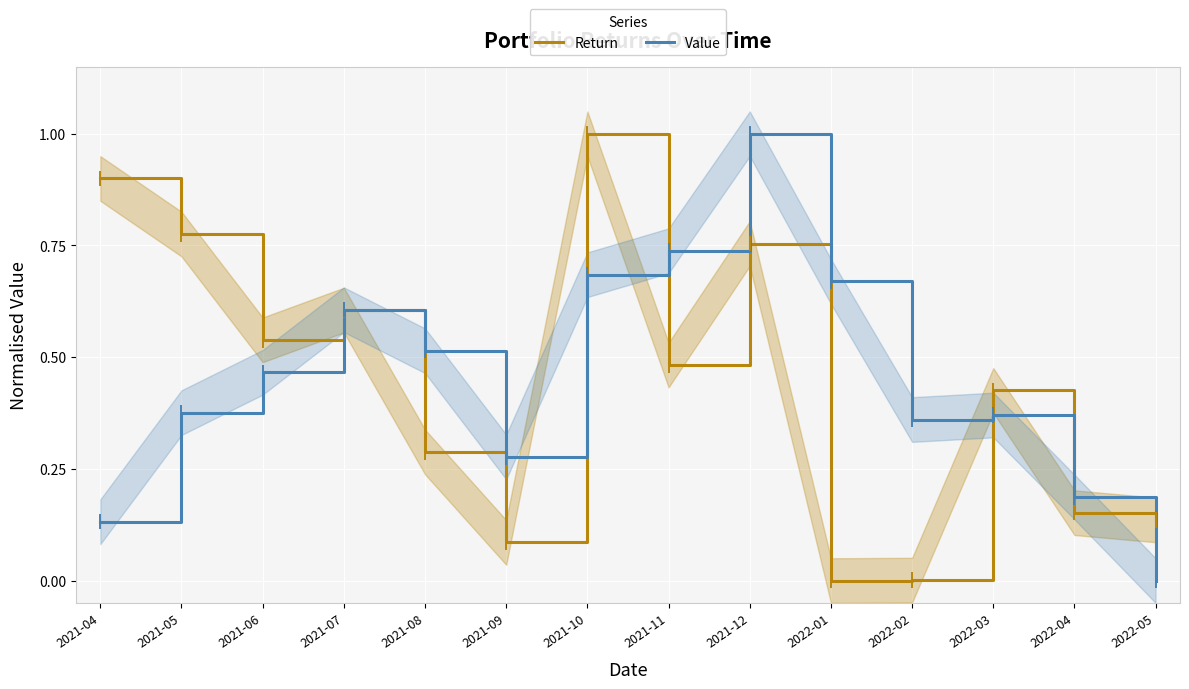

Which has a higher value, 2022-05 or 2021-08?

2021-08